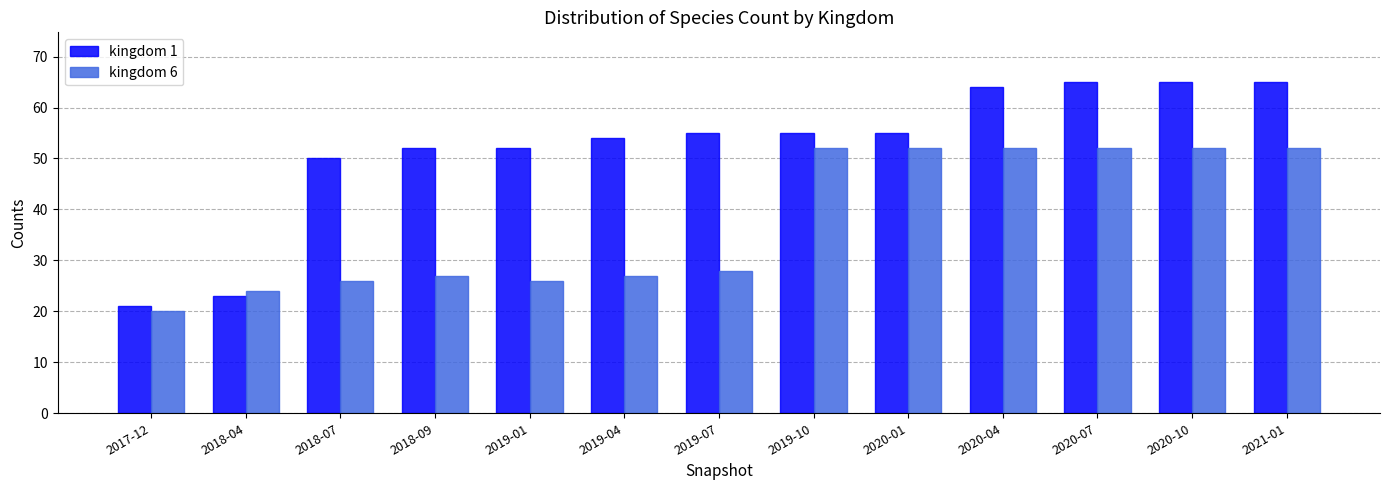

Which series has the widest spread of values?

kingdom 1